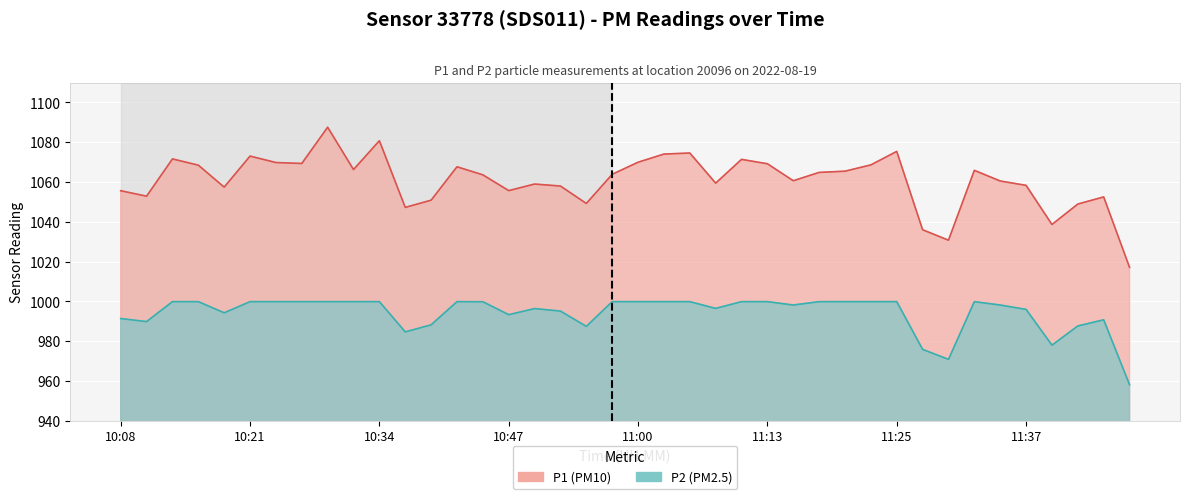

The value of P2 at 10:16 is 678.2. True or false?

False